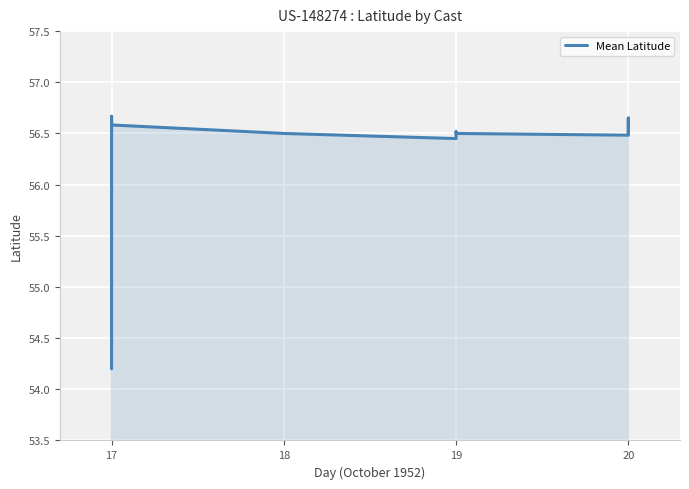

What is the minimum value shown in the chart?

54.2